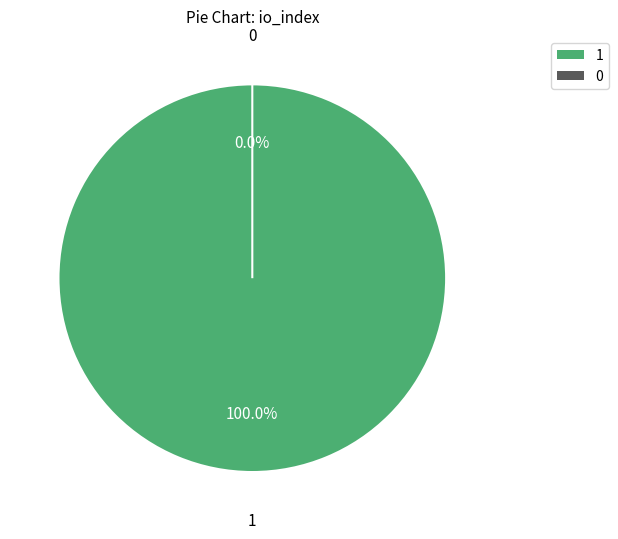

Is it true that Ticket (io_index=0) is 0% of the pie?

True